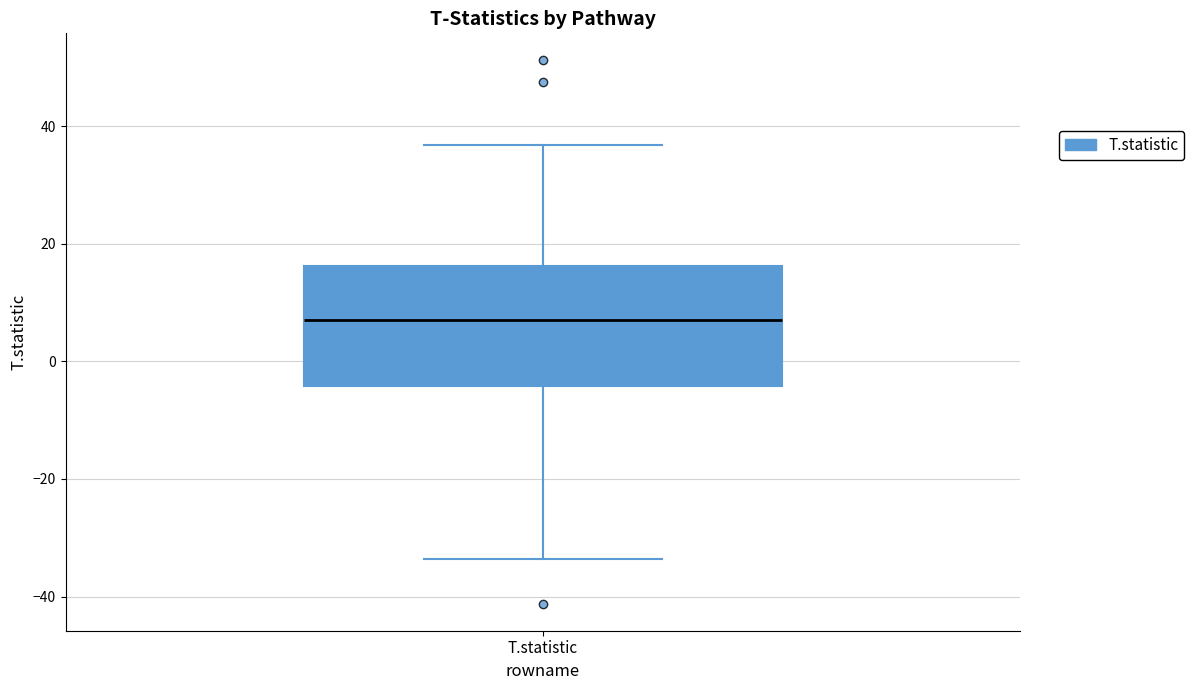

Where does the median line of the box for T.statistic sit on the y-axis? The values are not printed on the chart, so give them approximately, as read against the axis.

8